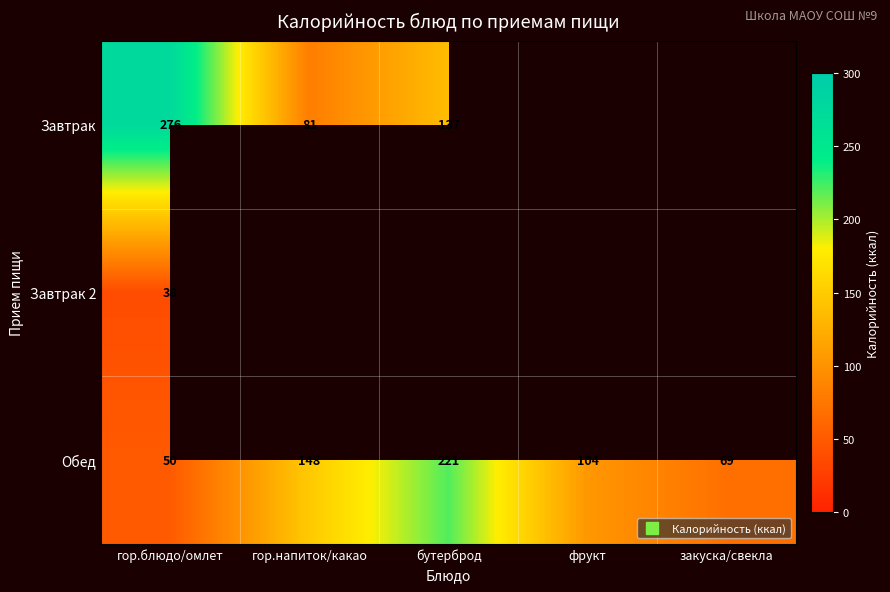

Rank the series by their maximum value, from highest to lowest.

Завтрак, Обед, Завтрак 2